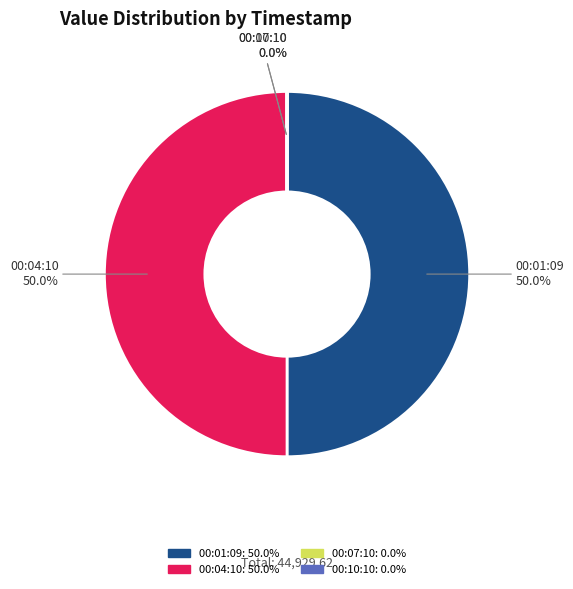

How much of the chart is everything except 00:01:09?

50.0%